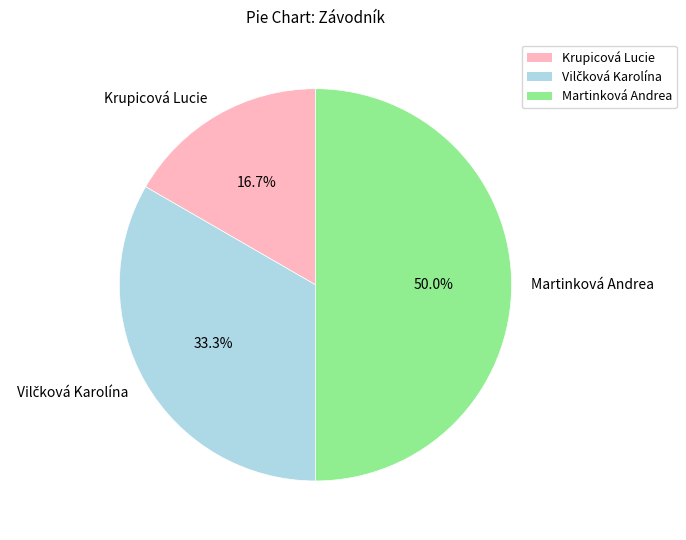

Does Krupicová Lucie represent more than half of the total?

No